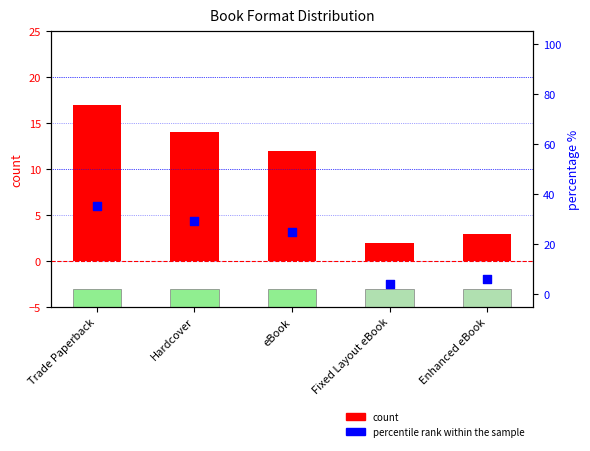

Which series reaches the minimum Y coordinate?

count